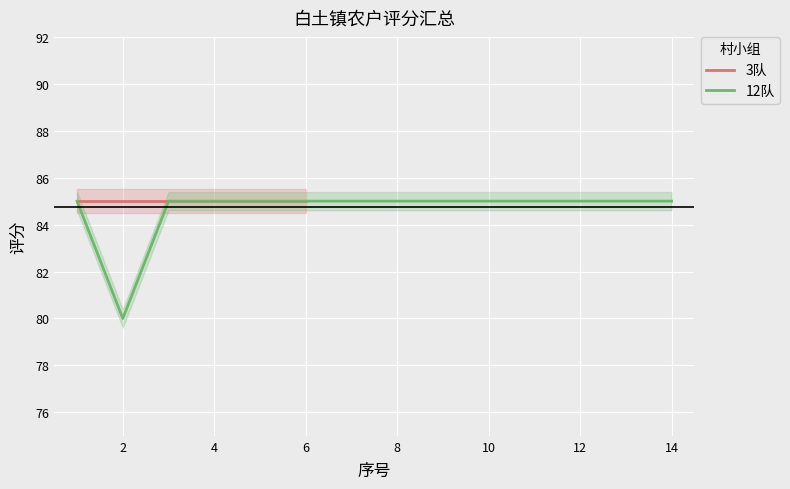

Is it true that 12队 equals 123 at 12?

False